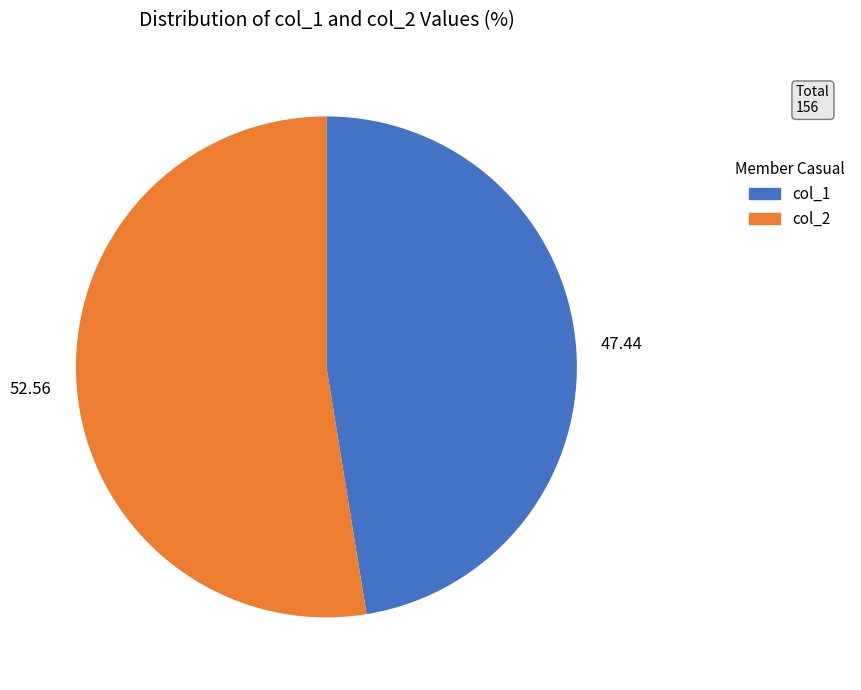

Rank the categories by value from lowest to highest.

47.44, 52.56